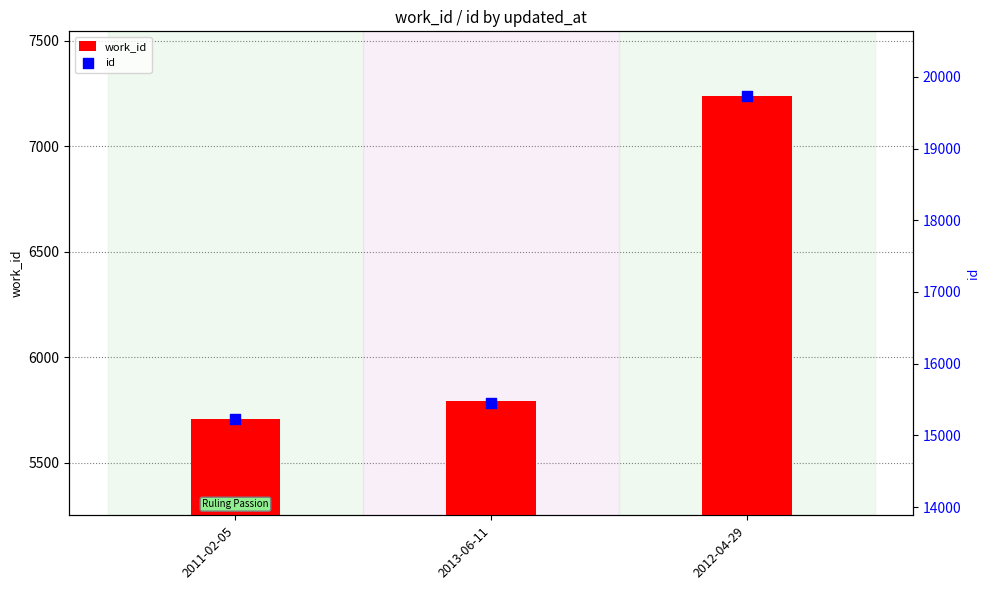

Which series has the largest total across all categories?

id